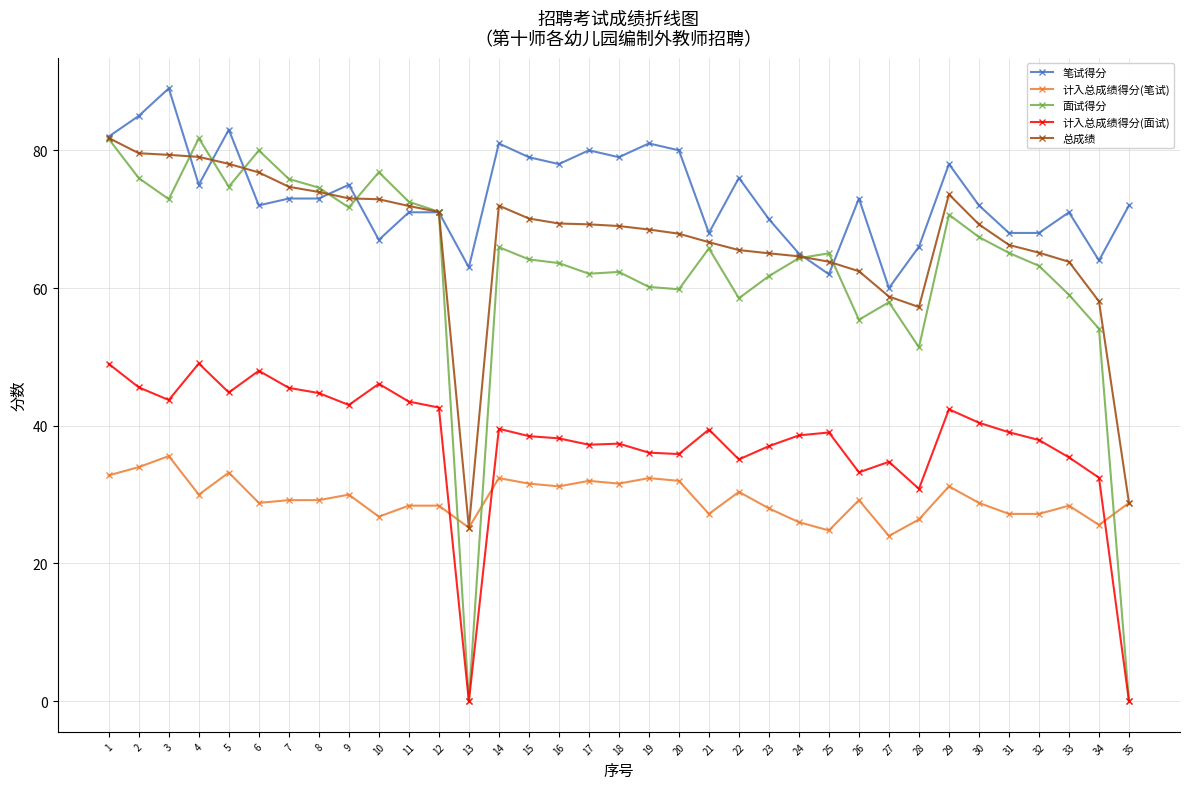

What is the lowest value of the 笔试得分 series?

60.0